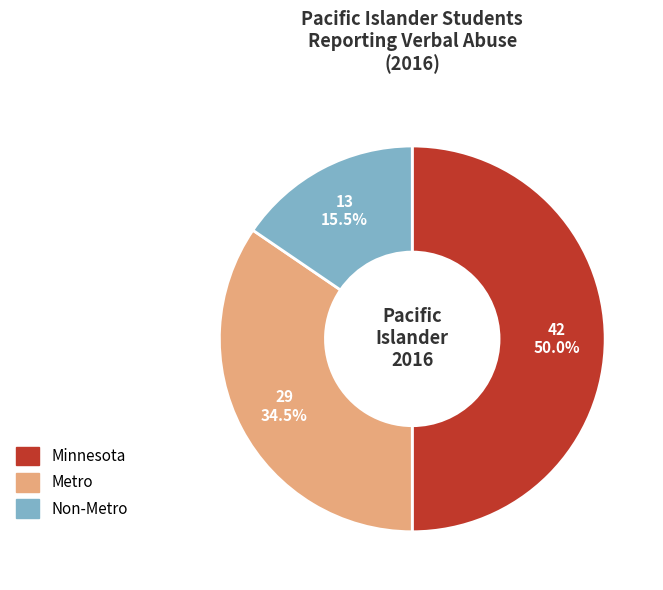

Which has a higher value, Non-Metro or Metro?

Metro